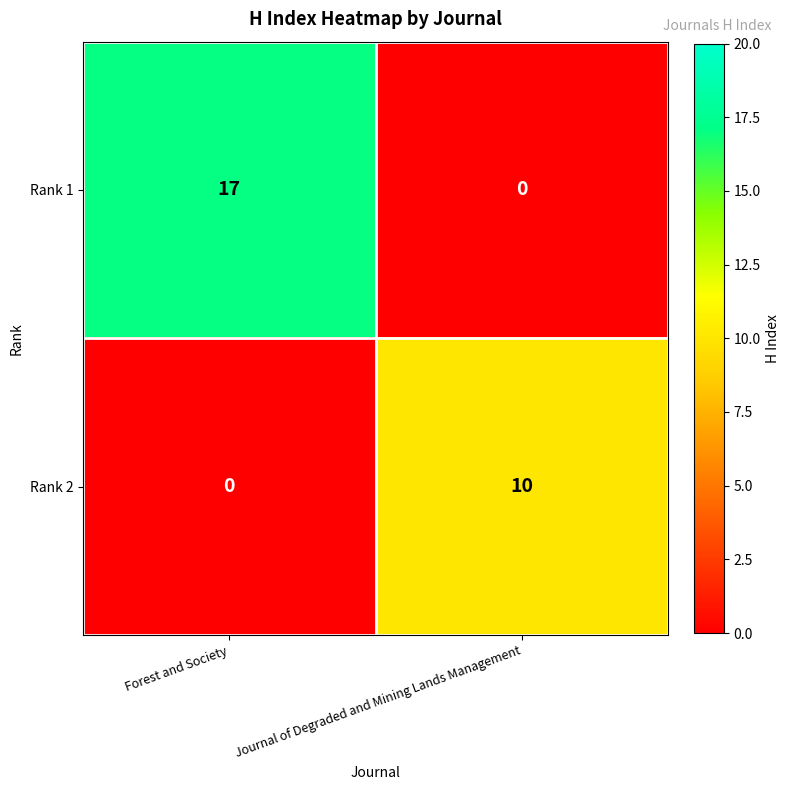

What is the difference between the Rank 2 values at Forest and Society and Journal of Degraded and Mining Lands Management?

10